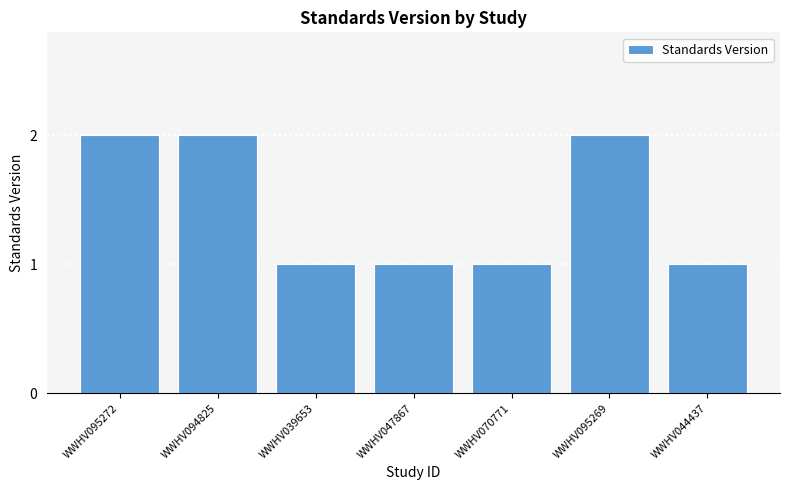

Which has a higher value, WWHV047867 or WWHV094825?

WWHV094825